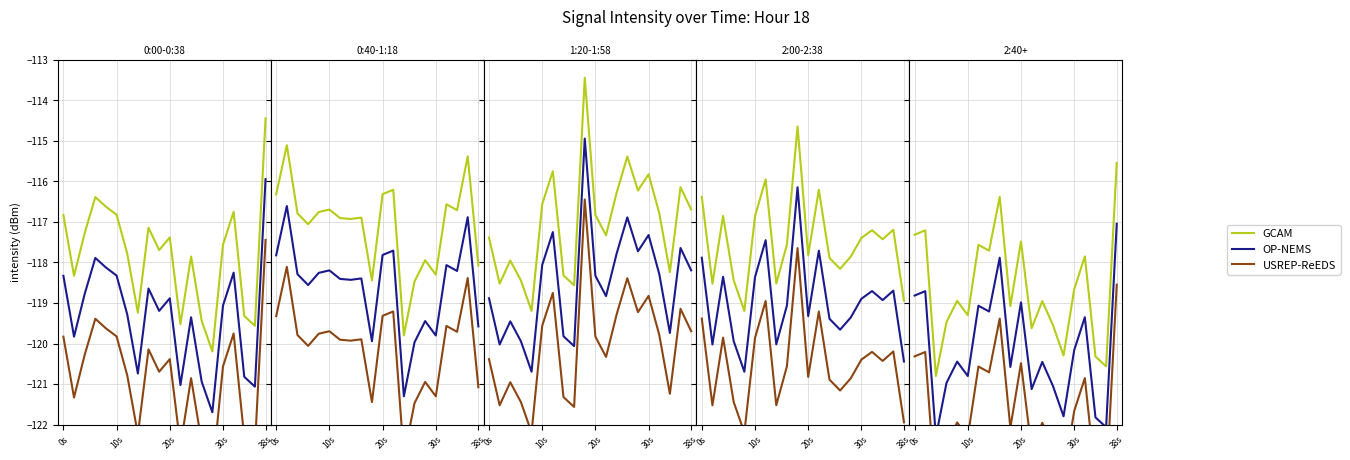

What is the total value across all series at 0s?

-356.5